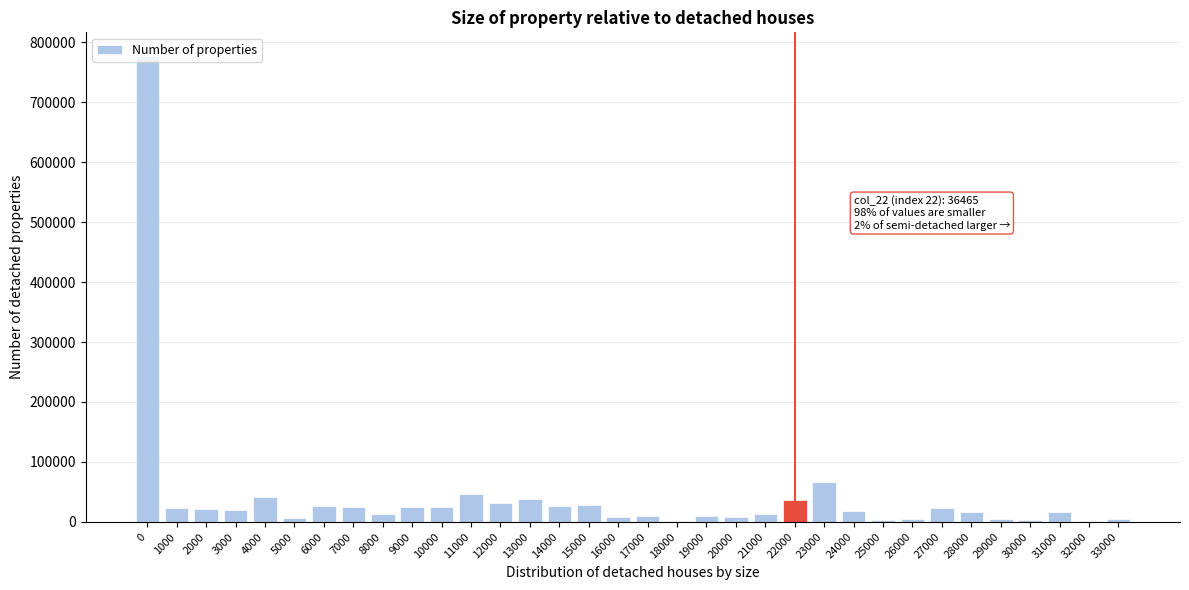

The chart shows a value of 10064 at 19000. True or false?

True